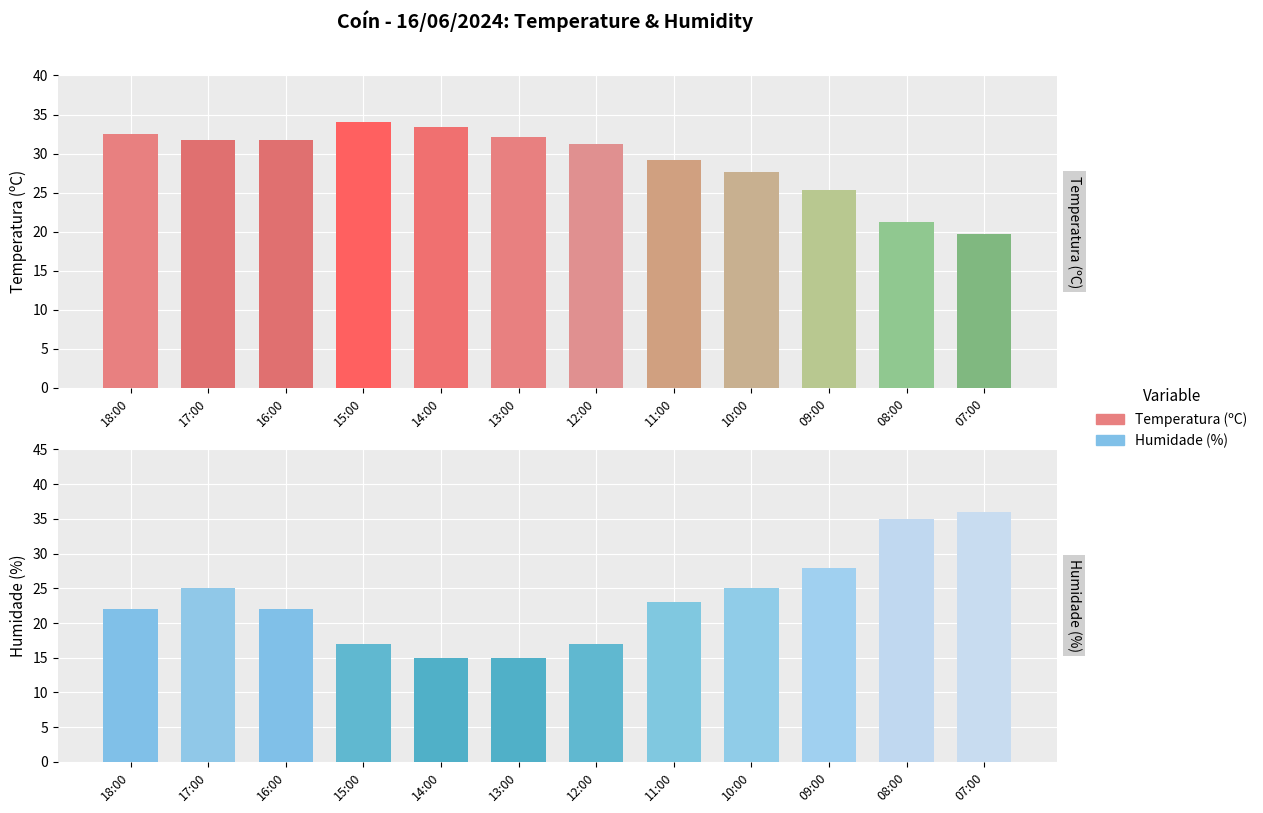

The value of Temperatura (ºC) at 12:00 is 31.2. True or false?

True